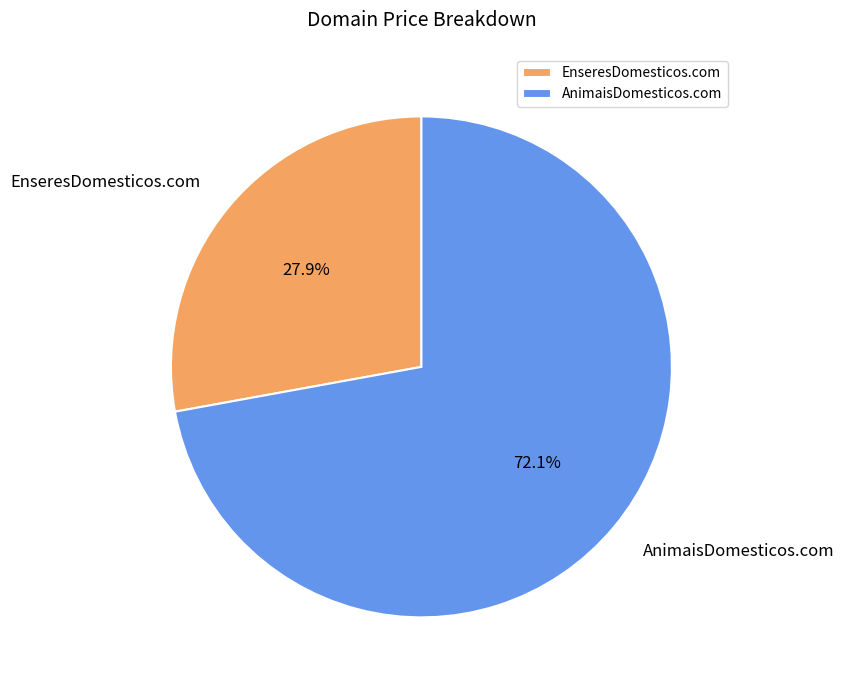

Is it true that EnseresDomesticos.com is 28% of the pie?

True